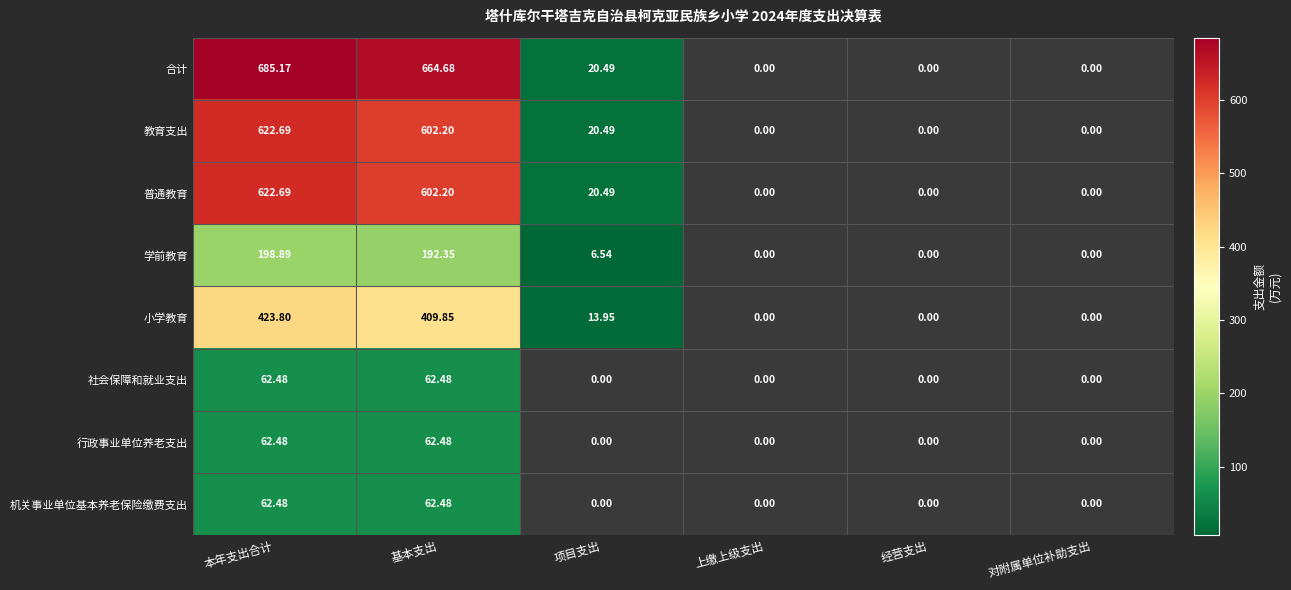

What is the total value across all series at 本年支出合计?

2740.7